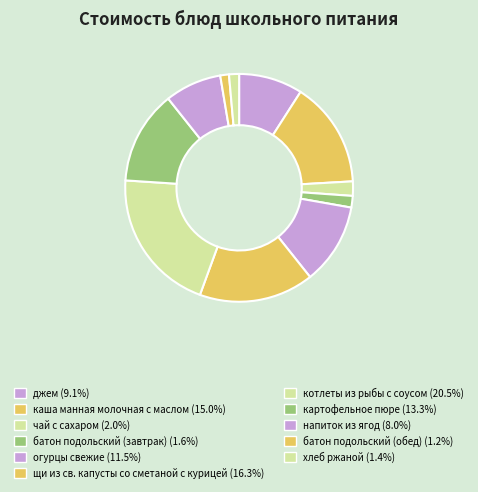

Count the number of slices in the pie.

11